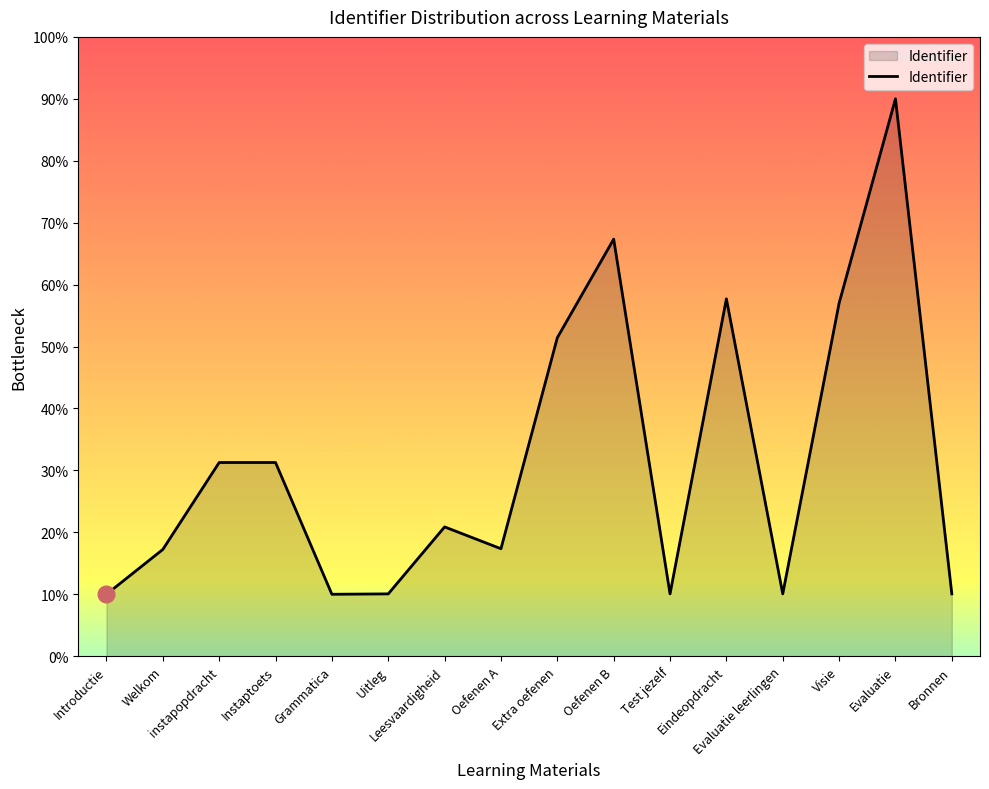

What is the maximum value shown in the chart?

90.0